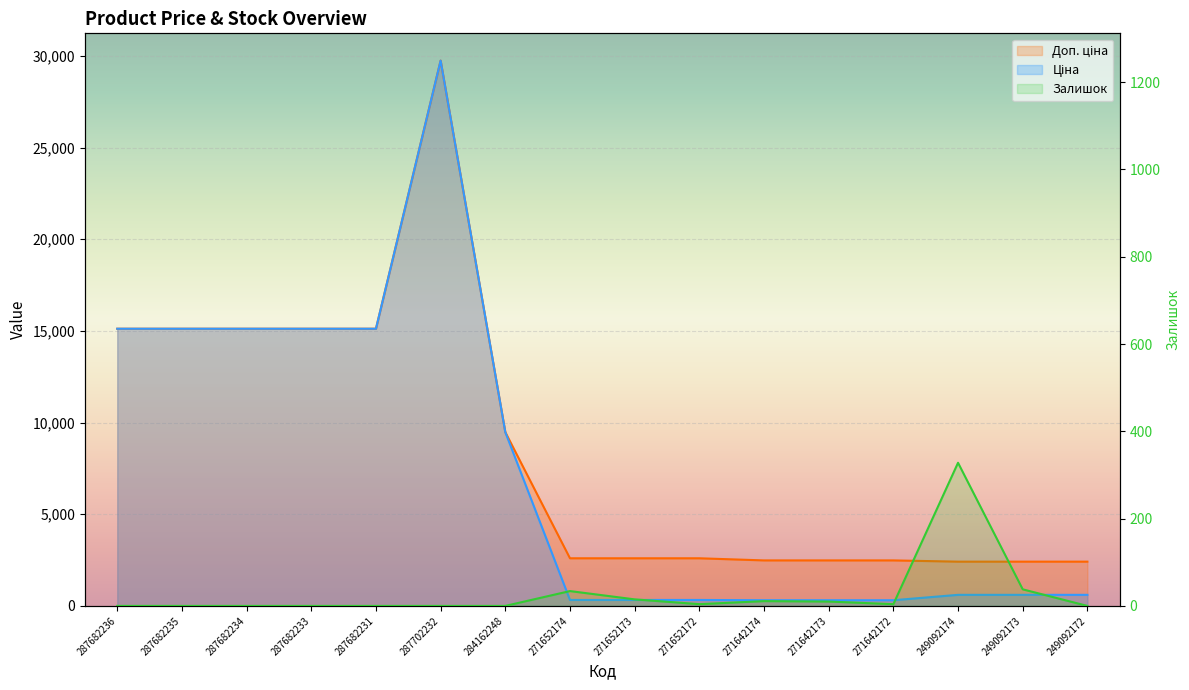

True or false: Доп. ціна and Залишок cross at least once.

False